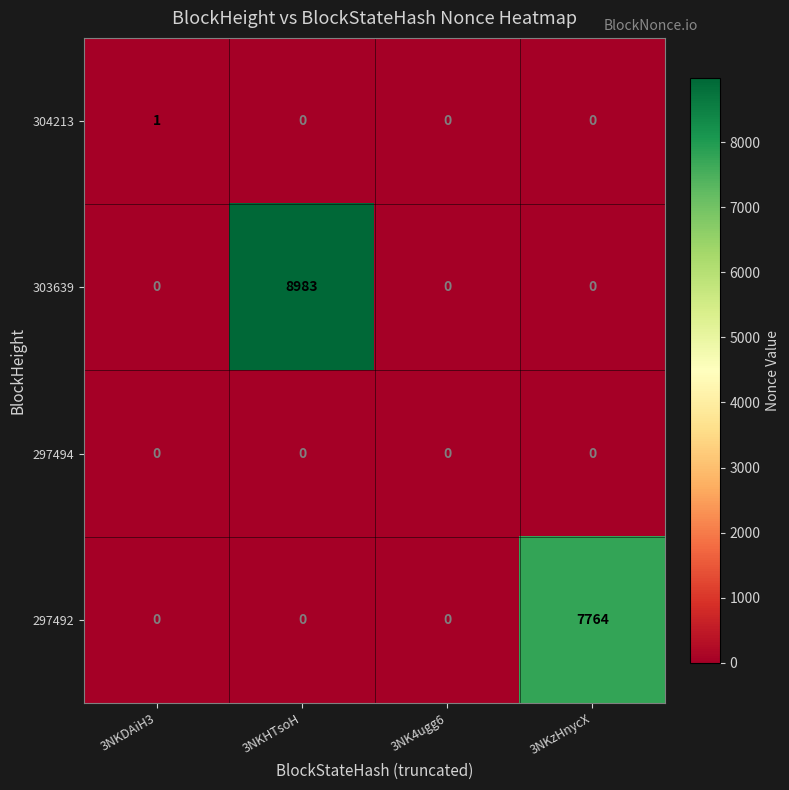

Reading left to right, list all the values displayed in this chart.

304213: 1	0	0	0
303639: 0	8983	0	0
297494: 0	0	0	0
297492: 0	0	0	7764